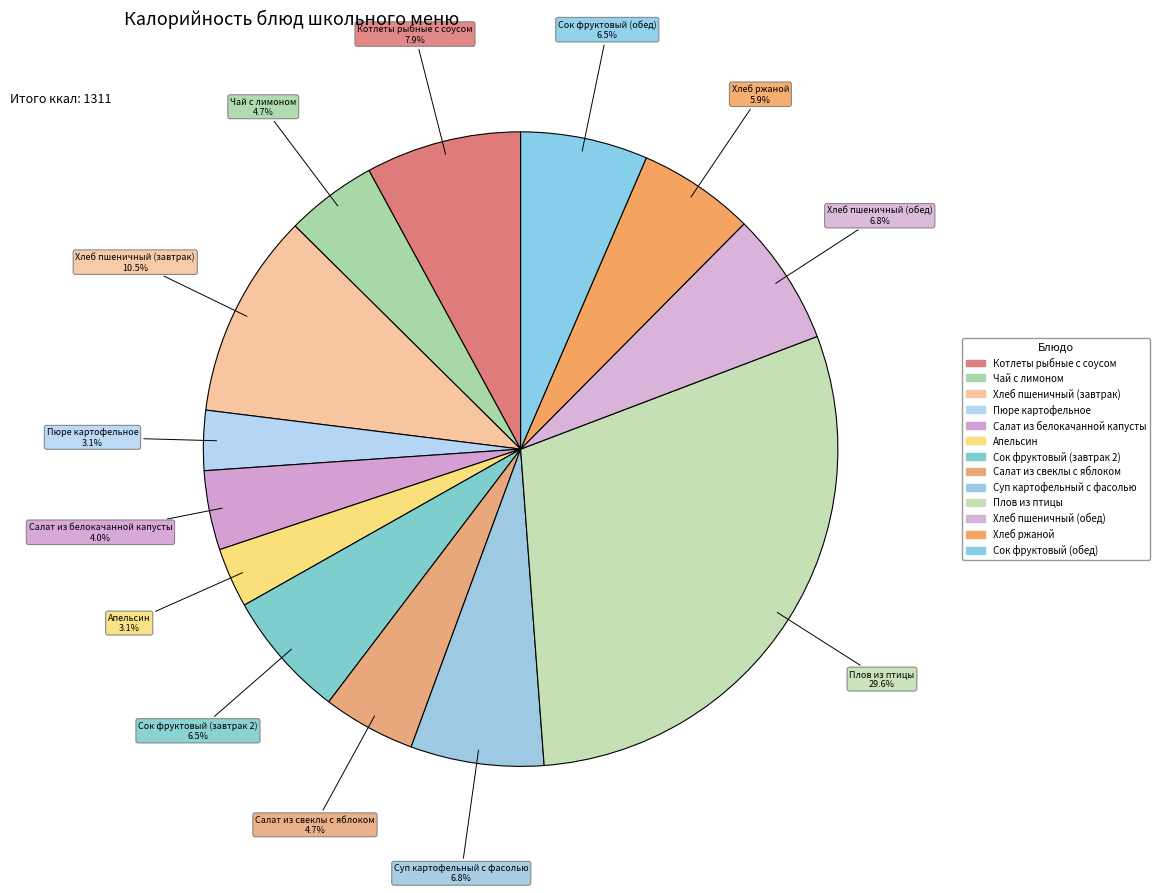

True or false: Салат из свеклы с яблоком accounts for 5% of the total.

True